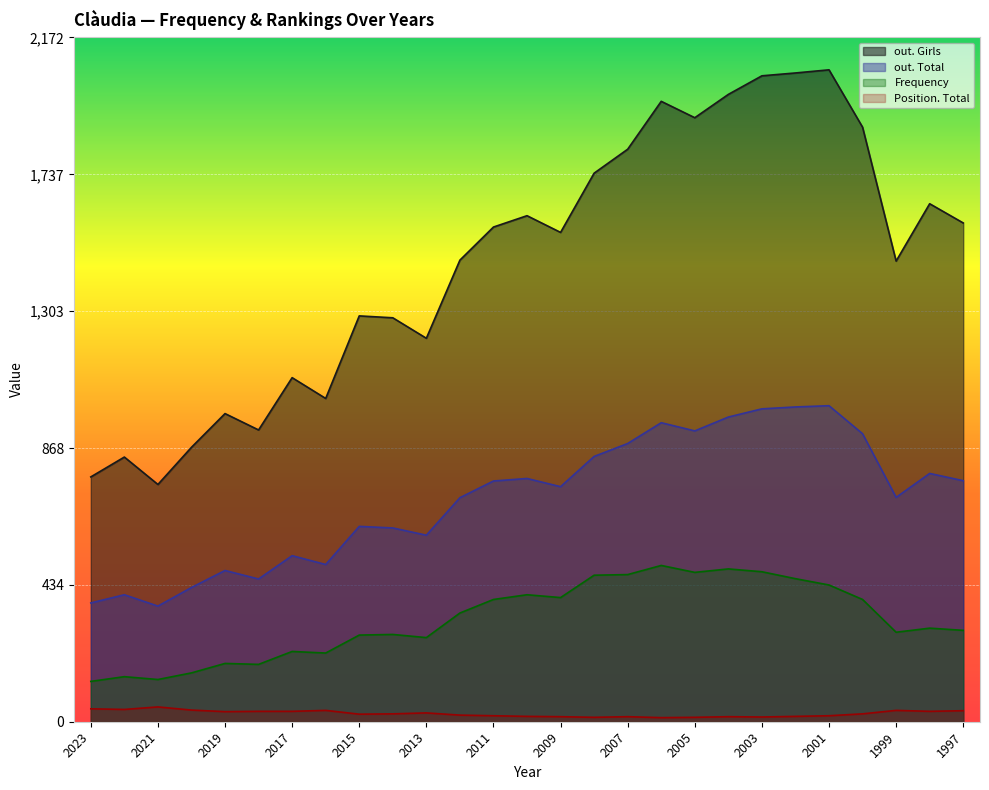

How many interior local peaks does the Frequency series have?

8